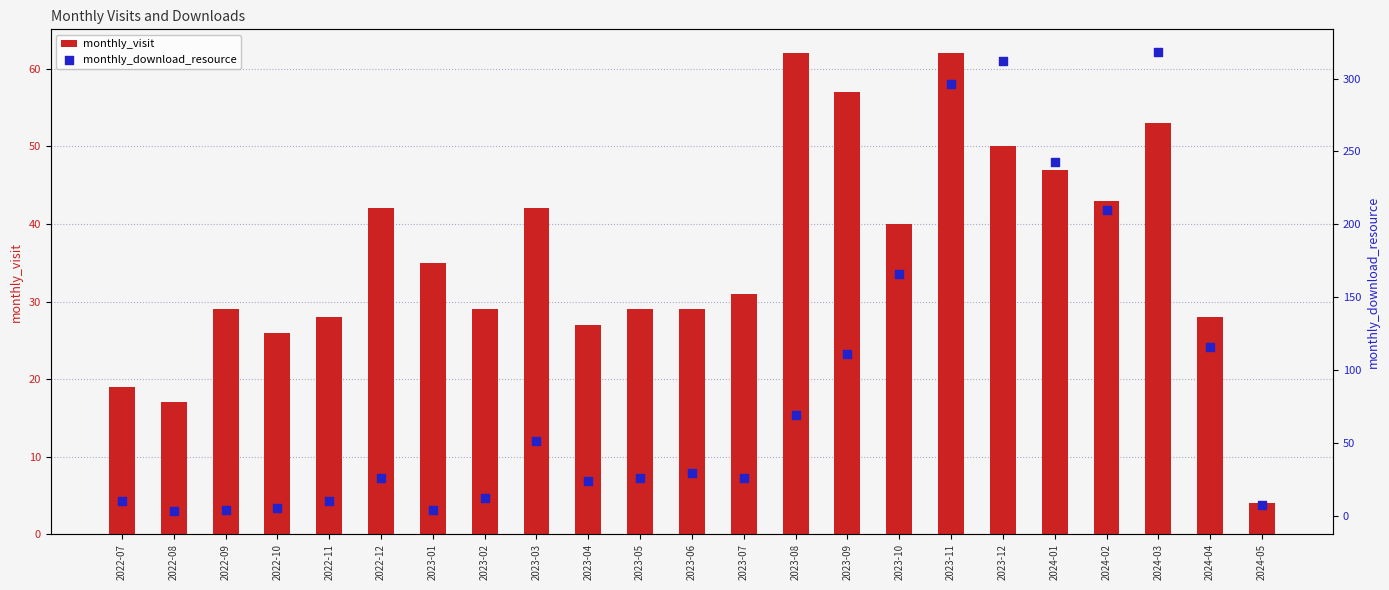

What is the total value across all series at 2023-06?

58